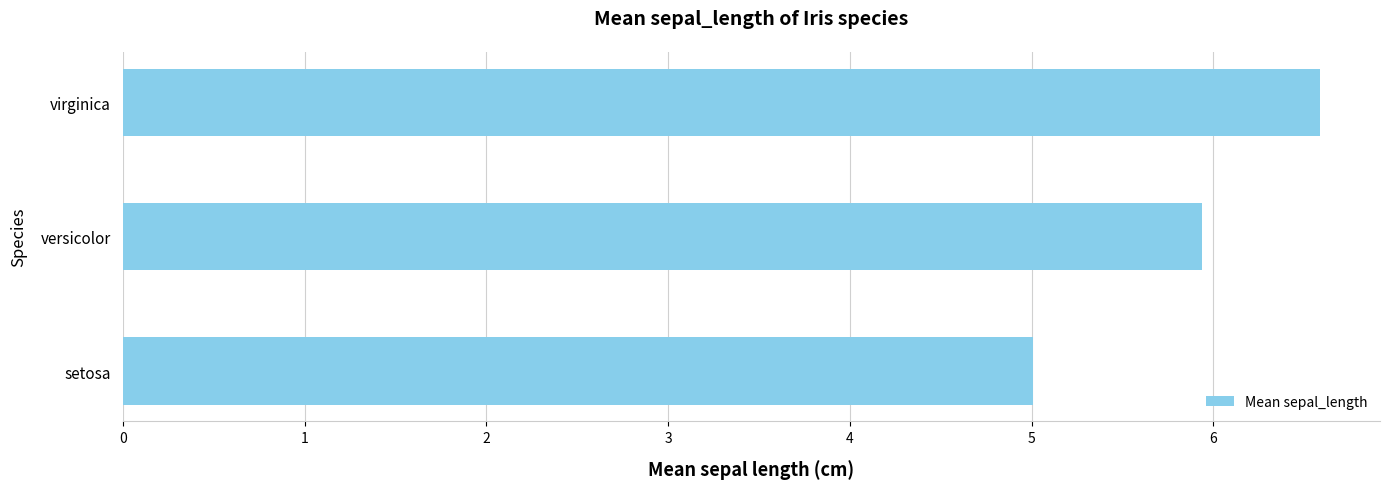

Which label corresponds to the largest value in the chart?

virginica